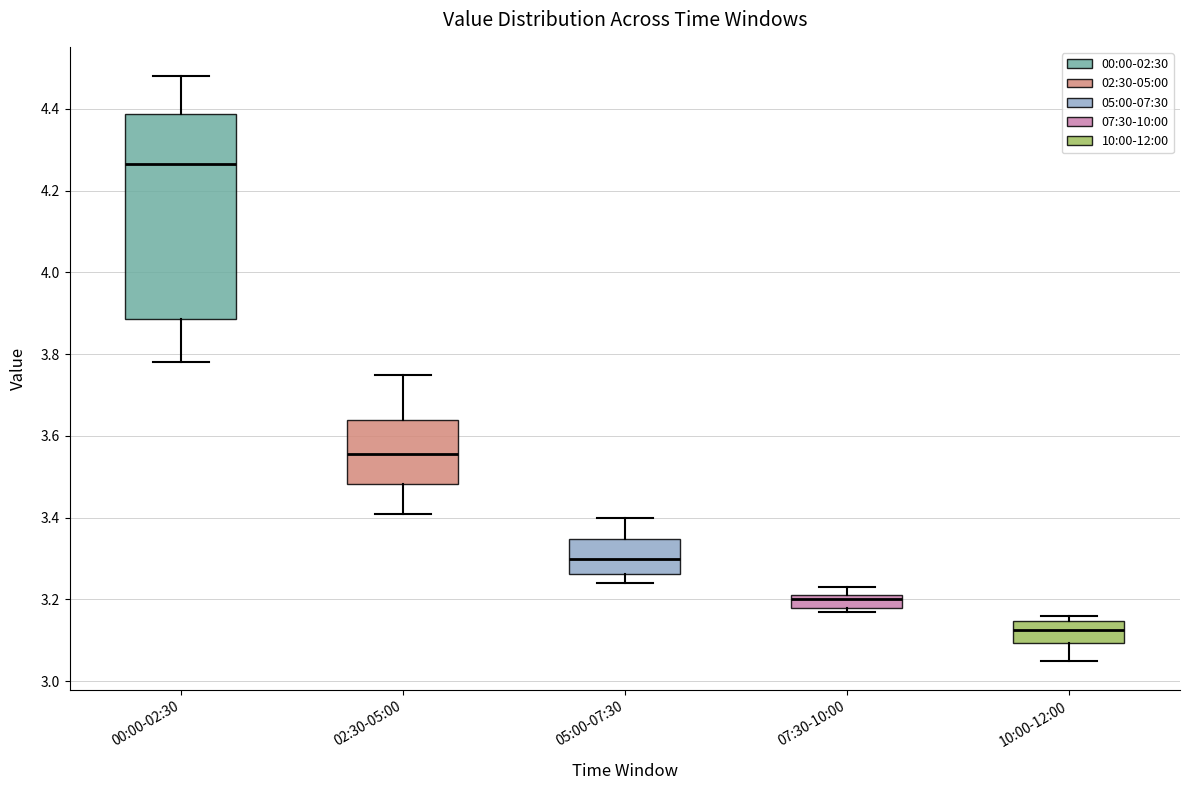

Which box has the lowest median line?

10:00-12:00